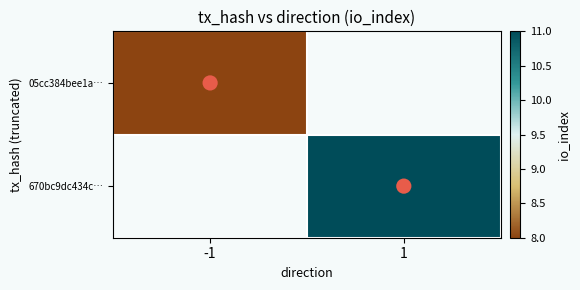

Rank the series by their maximum value, from lowest to highest.

05cc384bee1a…, 670bc9dc434c…